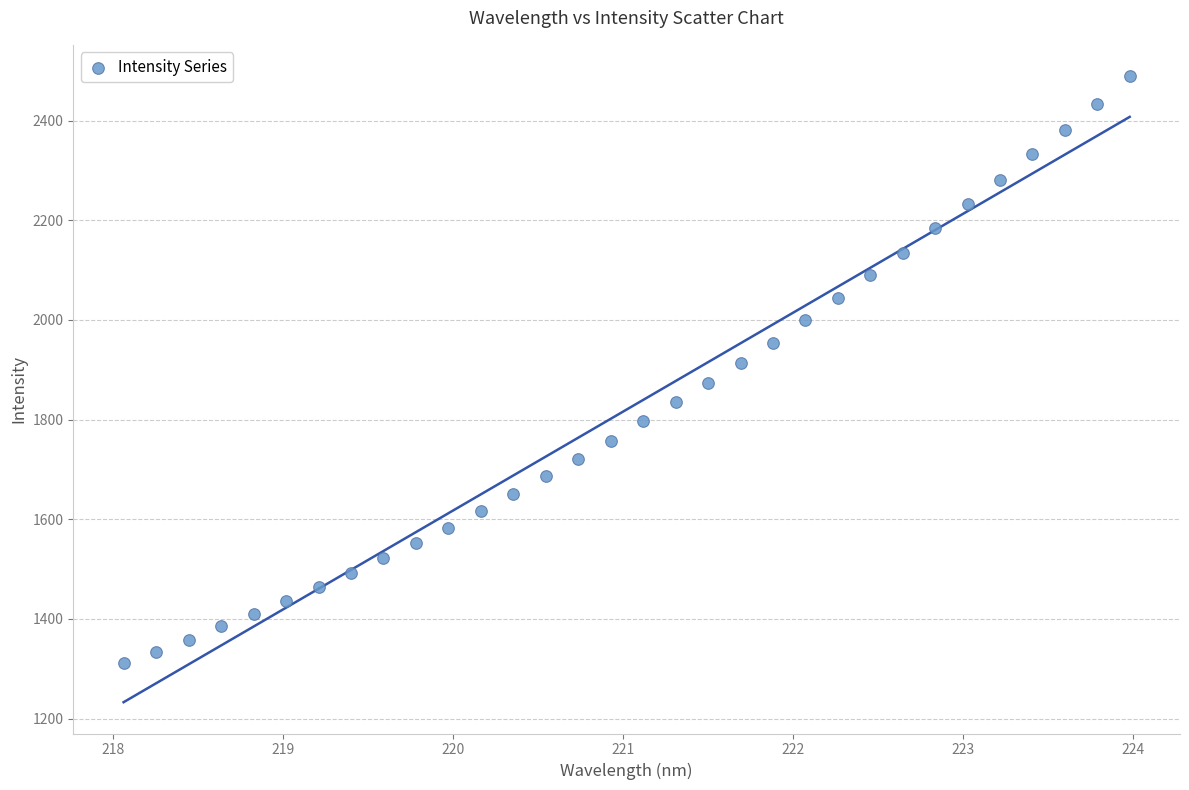

What is the range of X values (max minus min)?

5.9